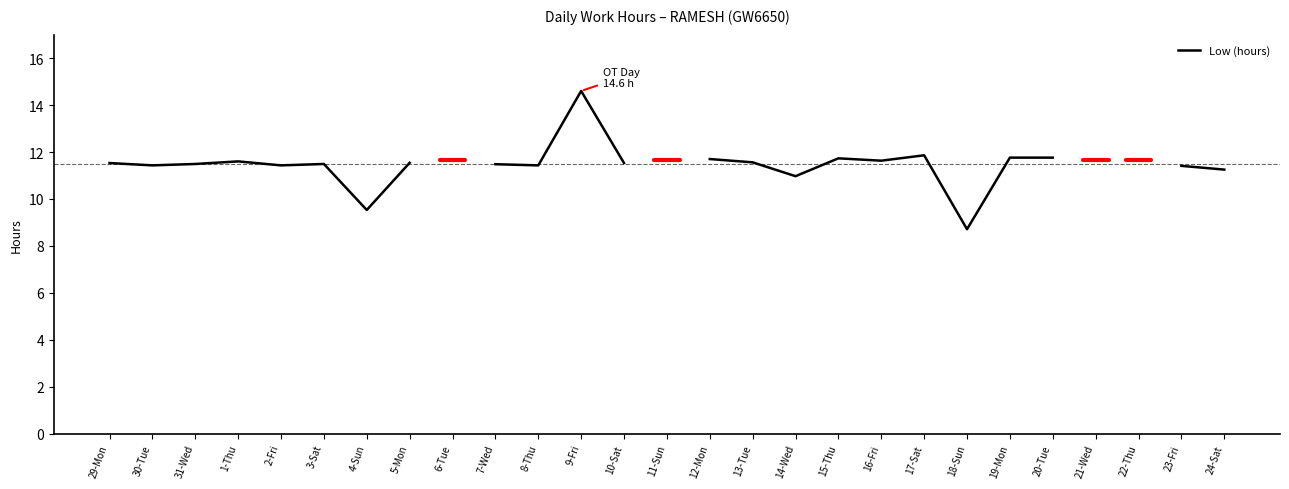

Which category has the highest value across all series?

9-Fri